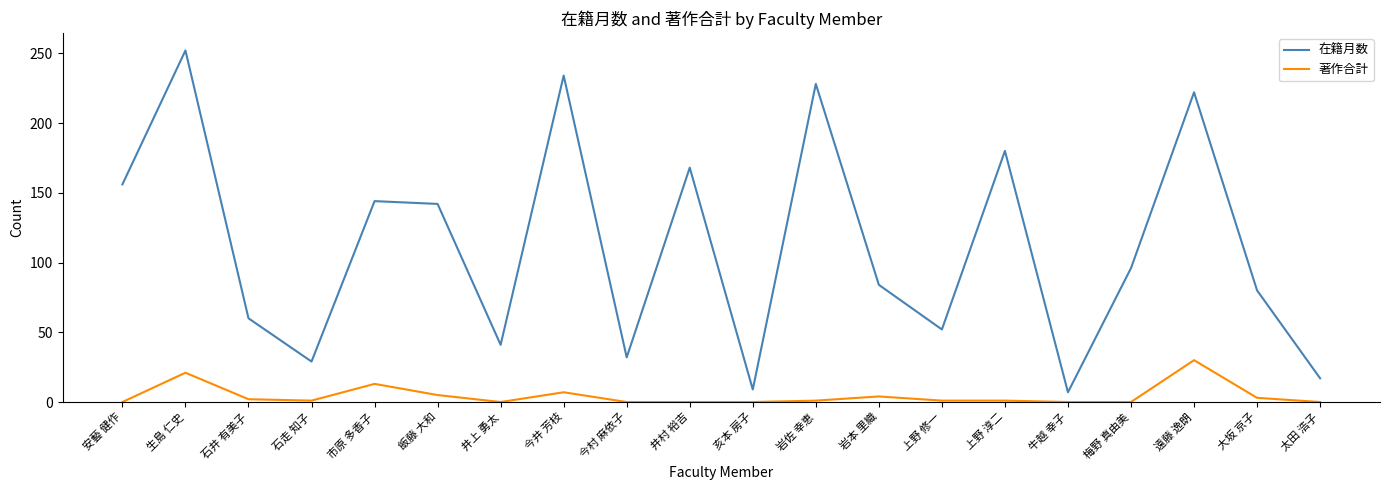

Between 岩本 里織 and 上野 修一, which series saw the biggest shift?

在籍月数